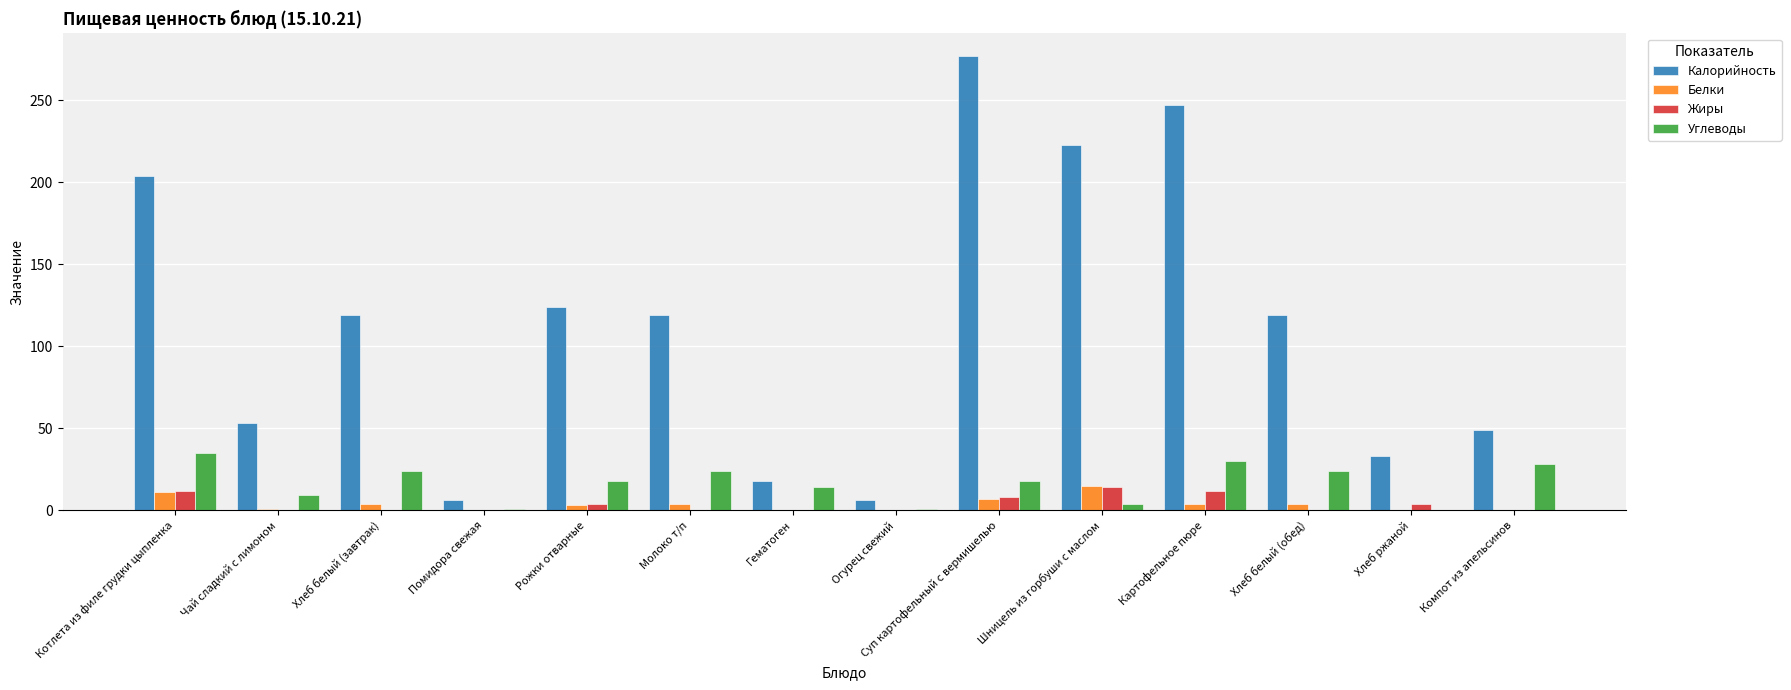

The Калорийность series shows 277 at Суп картофельный с вермишелью. True or false?

True